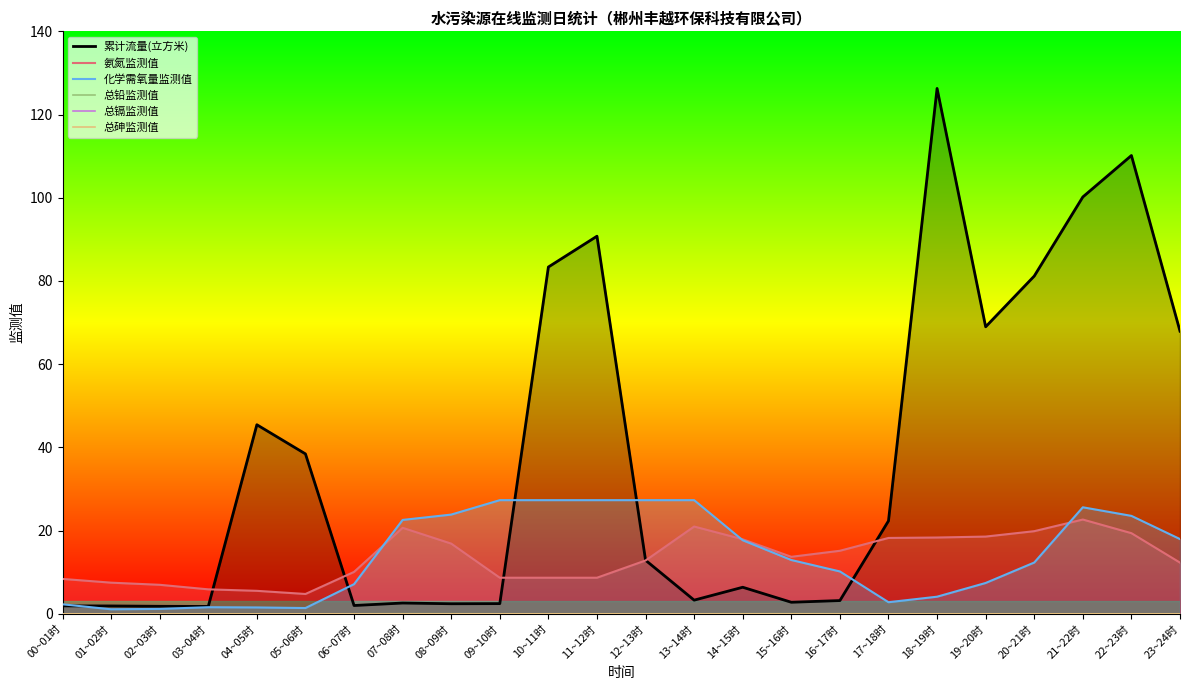

What is the maximum value shown in the chart?

126.3